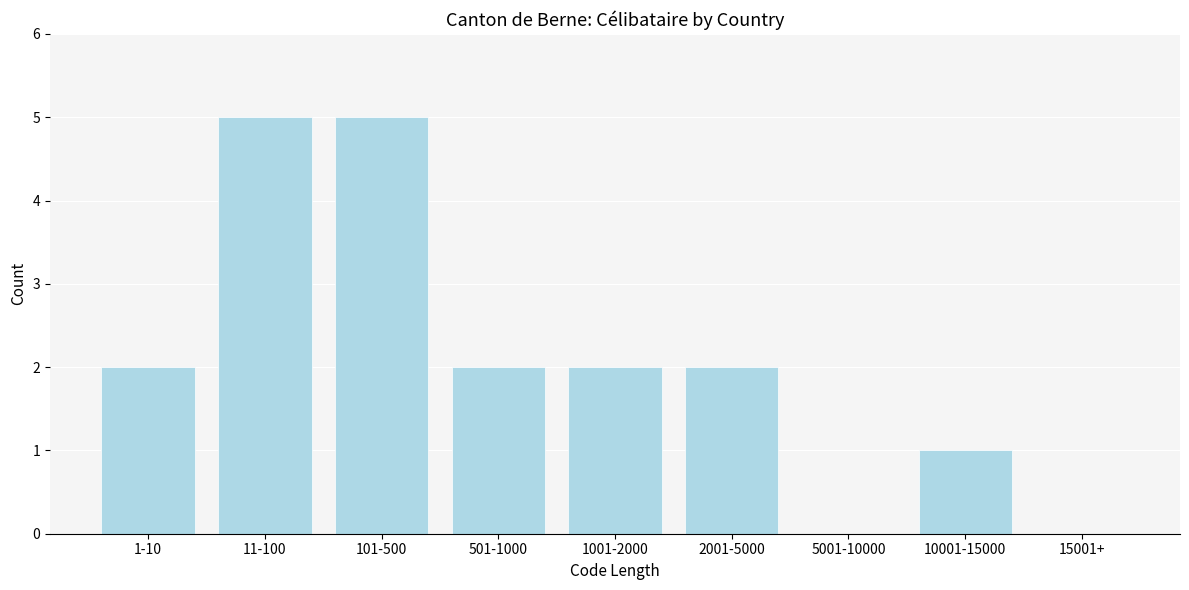

Reading left to right, what are all the values shown in this chart?

1-10=2	11-100=5	101-500=5	501-1000=2	1001-2000=2	2001-5000=2	5001-10000=0	10001-15000=1	15001+=0